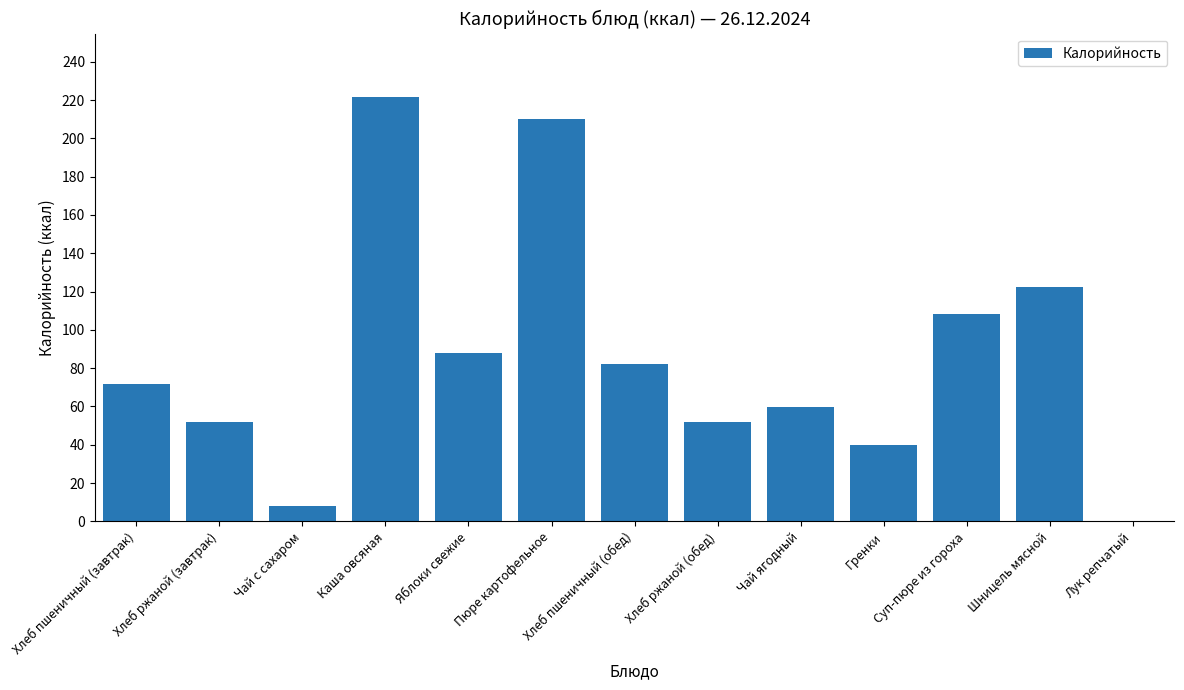

Are the bars horizontal?

No